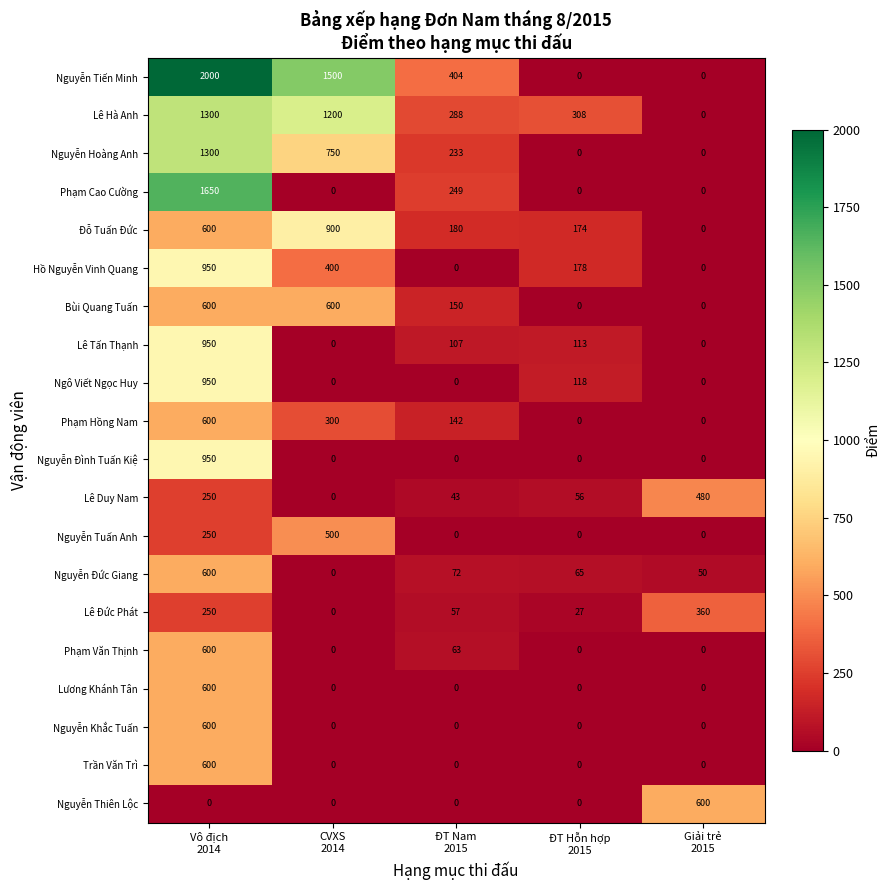

What is the sum of all Phạm Cao Cường values?

1899